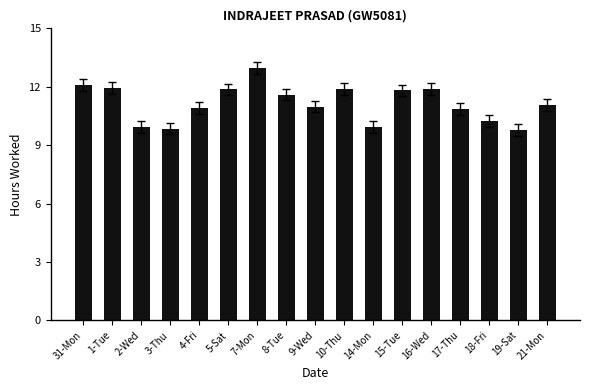

The value at 15-Tue is 3.0. True or false?

False